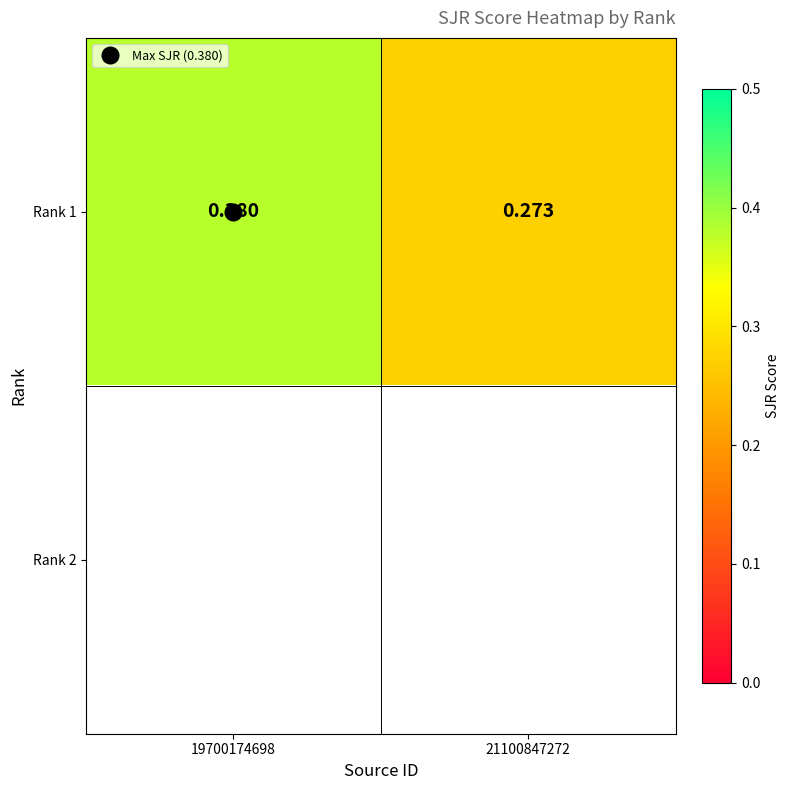

Which series has the largest total across all categories?

Rank 1